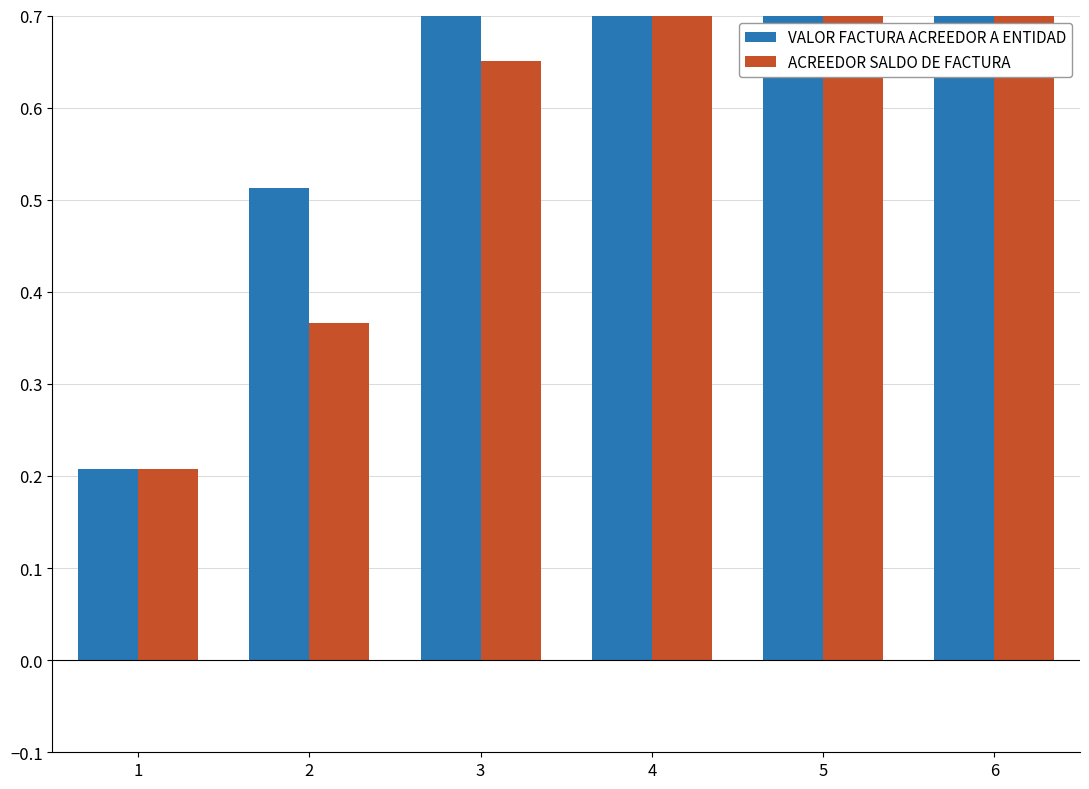

Reading right to left, transcribe all the data shown in this chart.

VALOR FACTURA ACREEDOR A ENTIDAD: 6=1.0	5=0.8	4=1.0	3=0.9	2=0.5	1=0.2
ACREEDOR SALDO DE FACTURA: 6=1.0	5=0.8	4=0.8	3=0.7	2=0.4	1=0.2